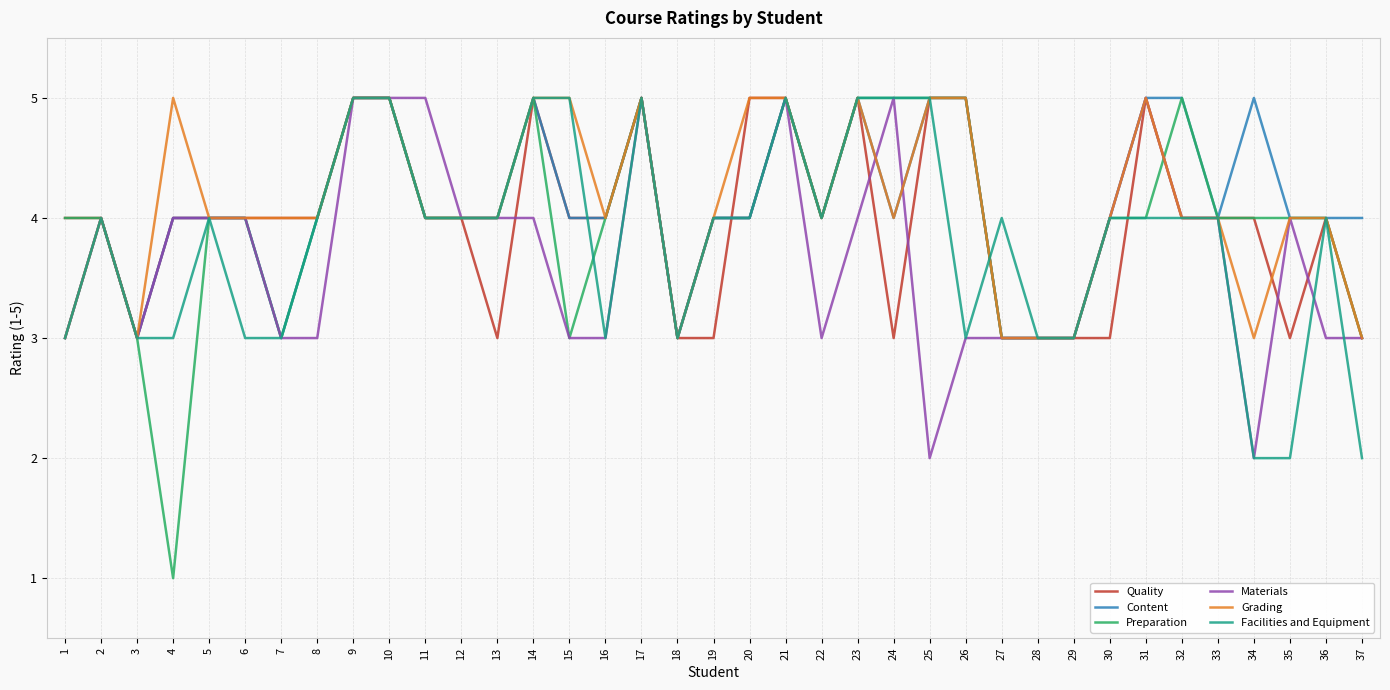

What is the average value of the Grading series?

4